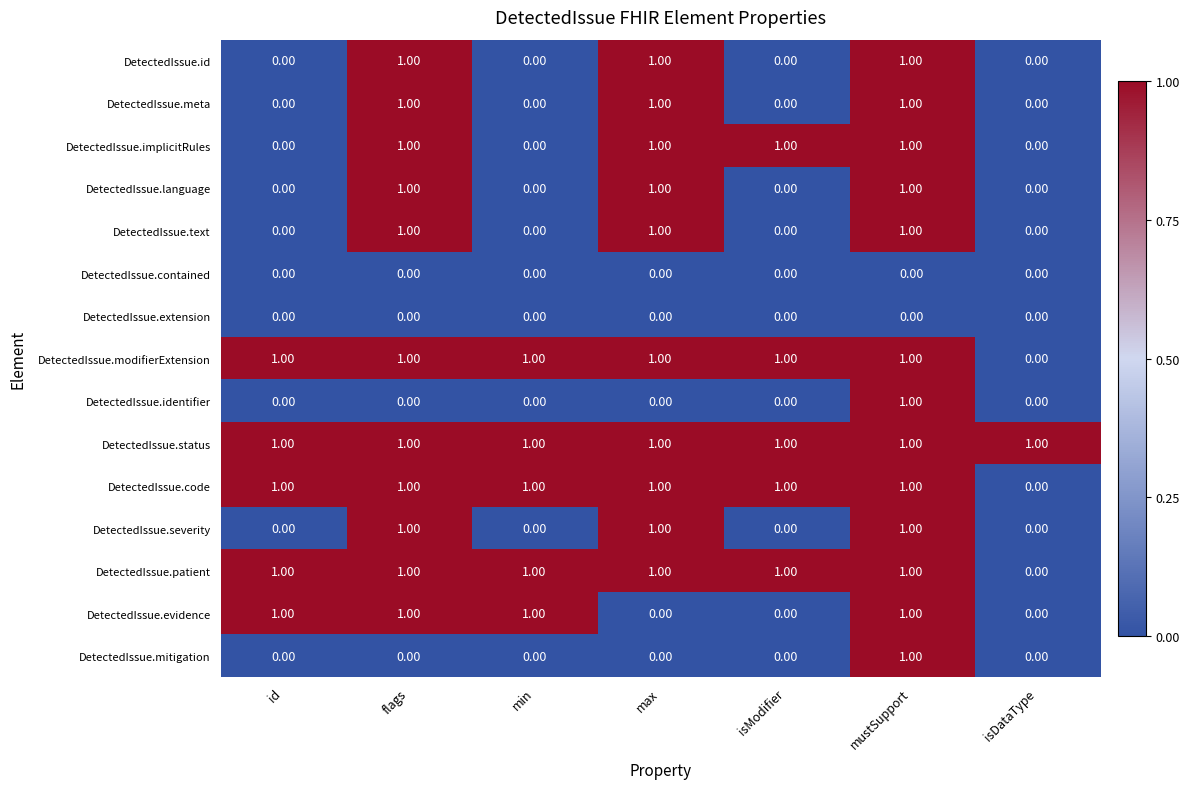

At how many categories does at least one series exceed 0?

7